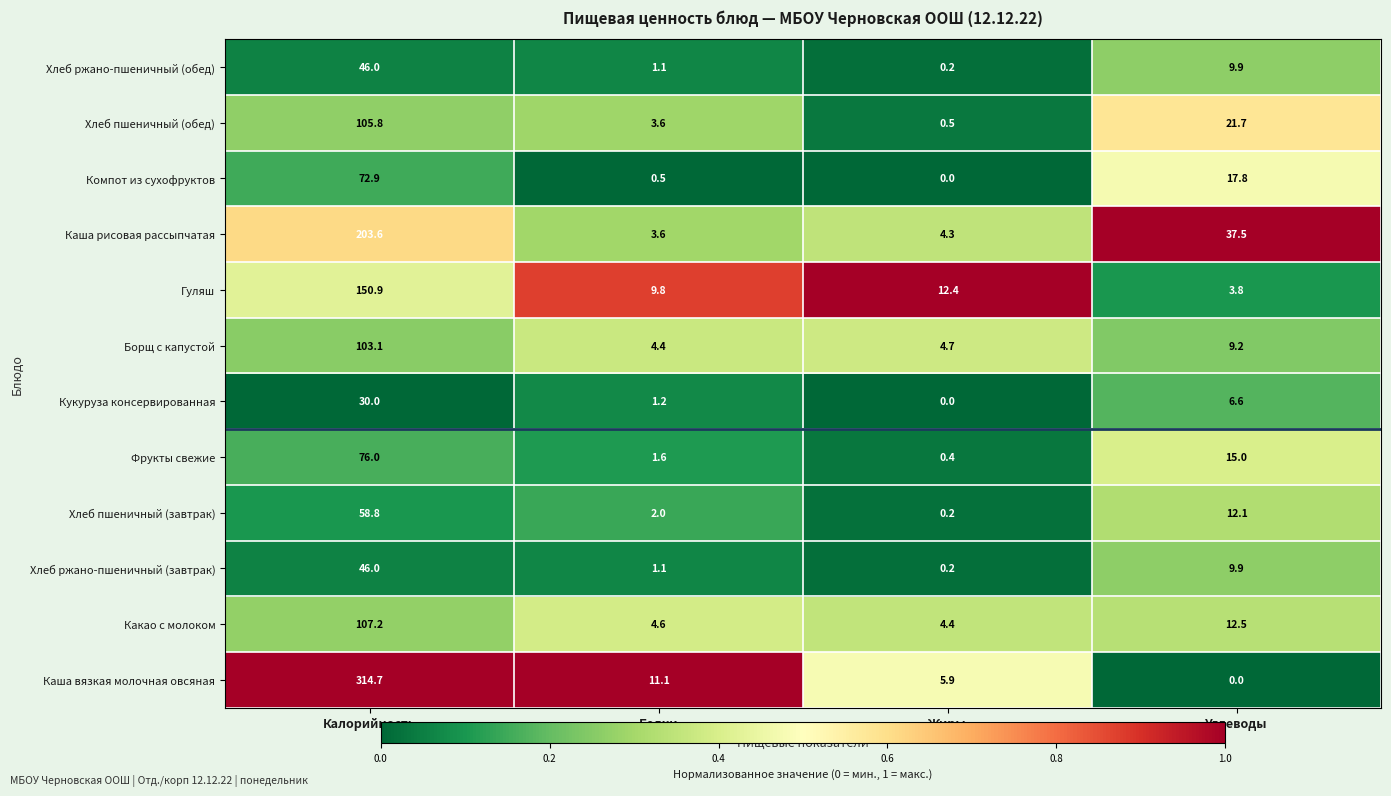

Which category has the highest value across all series?

Калорийность